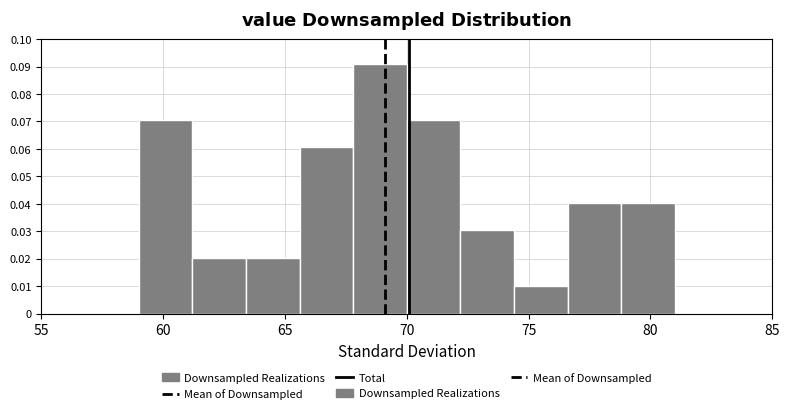

Reading left to right, list every bar in this chart as the range it spans on the x-axis followed by its height. Neither the bar edges nor the heights are printed on the chart, so give them approximately, as read against the axes.

59.0 to 61.2: 0.071
61.2 to 63.4: 0.020
63.4 to 65.6: 0.020
65.6 to 67.8: 0.061
67.8 to 70.0: 0.091
70.0 to 72.2: 0.071
72.2 to 74.4: 0.030
74.4 to 76.6: 0.010
76.6 to 78.8: 0.040
78.8 to 81.0: 0.040